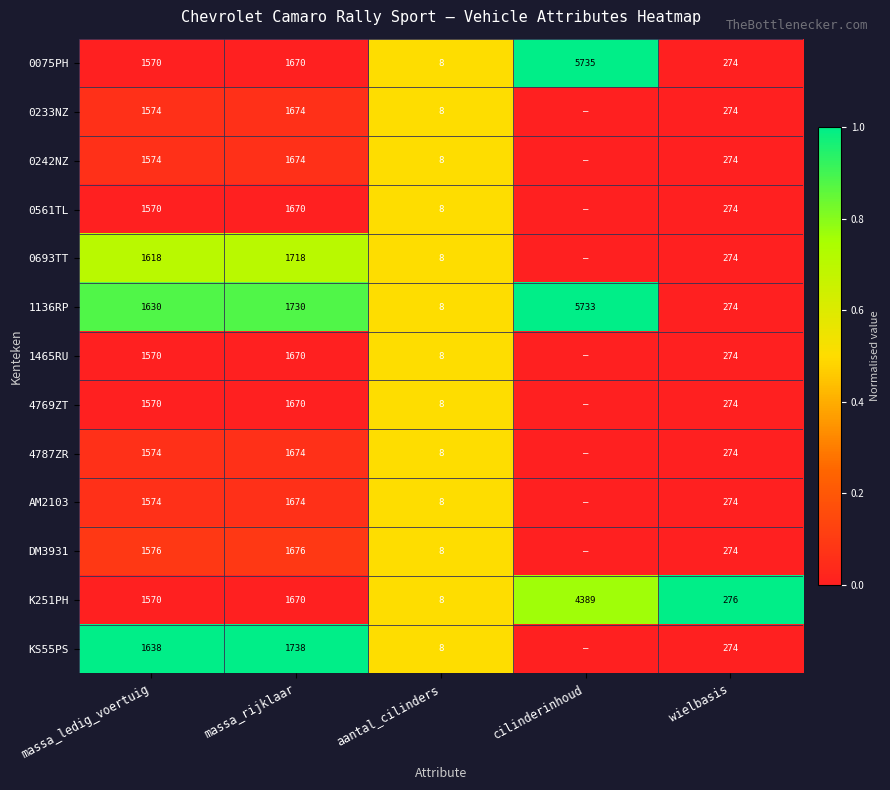

True or false: 0242NZ has a value of 2696 at massa_ledig_voertuig.

False